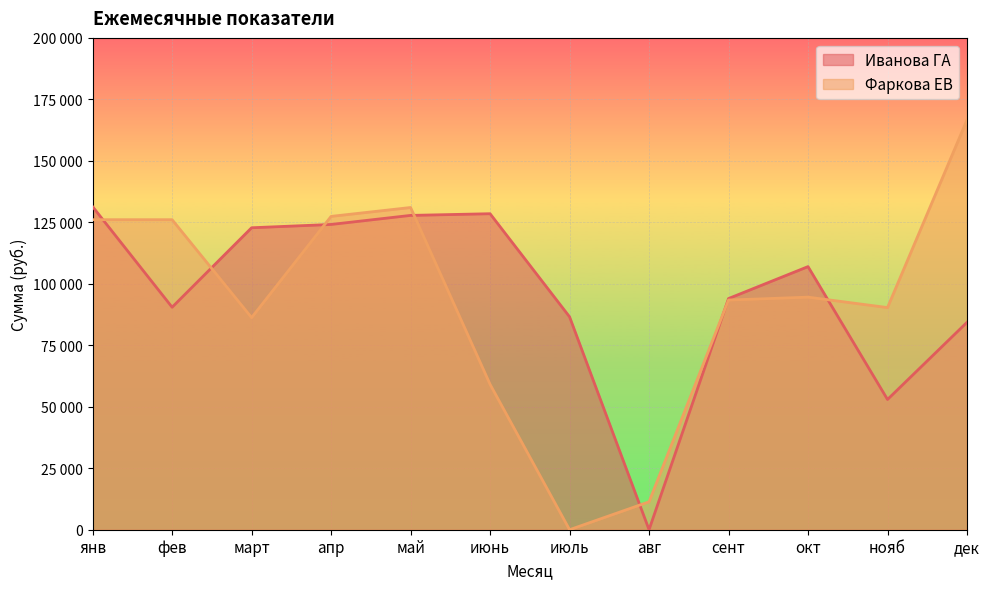

What is the sum of all Иванова ГА values?

1149977.4